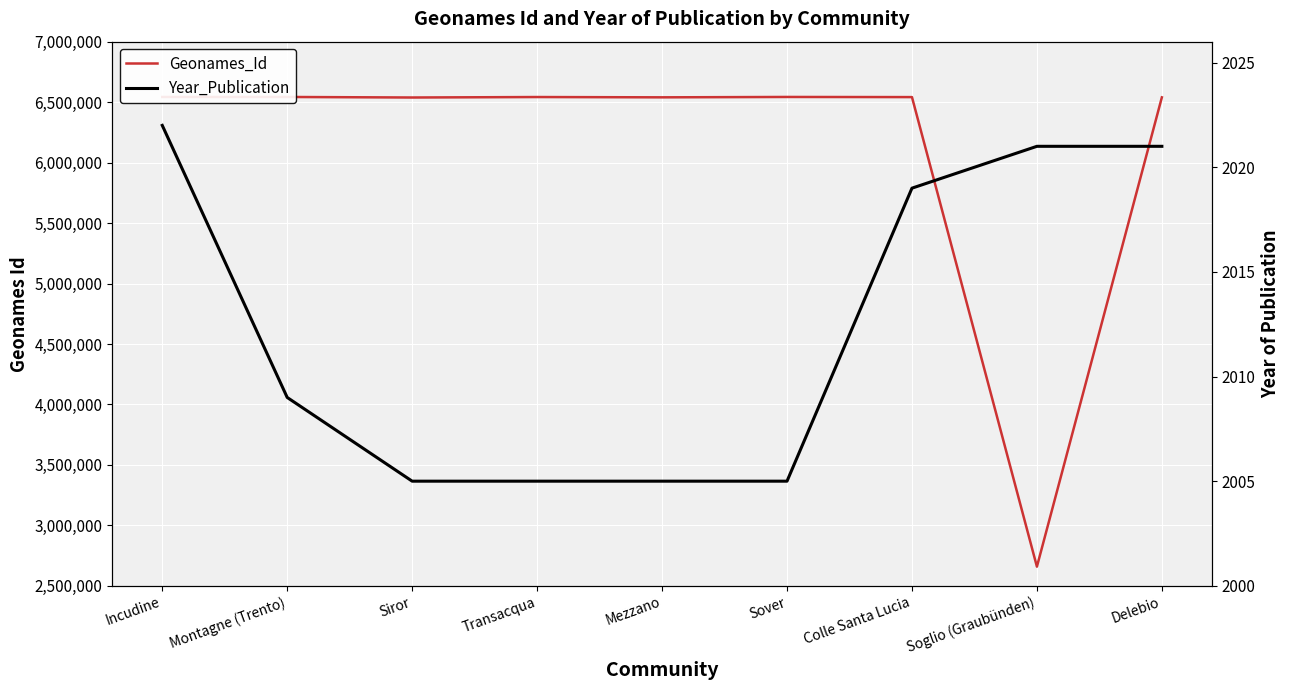

Reading right to left, transcribe all the data shown in this chart.

Geonames_Id: Delebio=6539472	Soglio (Graubünden)=2658567	Colle Santa Lucia=6541575	Sover=6542691	Mezzano=6539633	Transacqua=6542076	Siror=6538219	Montagne (Trento)=6542627	Incudine=6542597
Year_Publication: Delebio=2021	Soglio (Graubünden)=2021	Colle Santa Lucia=2019	Sover=2005	Mezzano=2005	Transacqua=2005	Siror=2005	Montagne (Trento)=2009	Incudine=2022